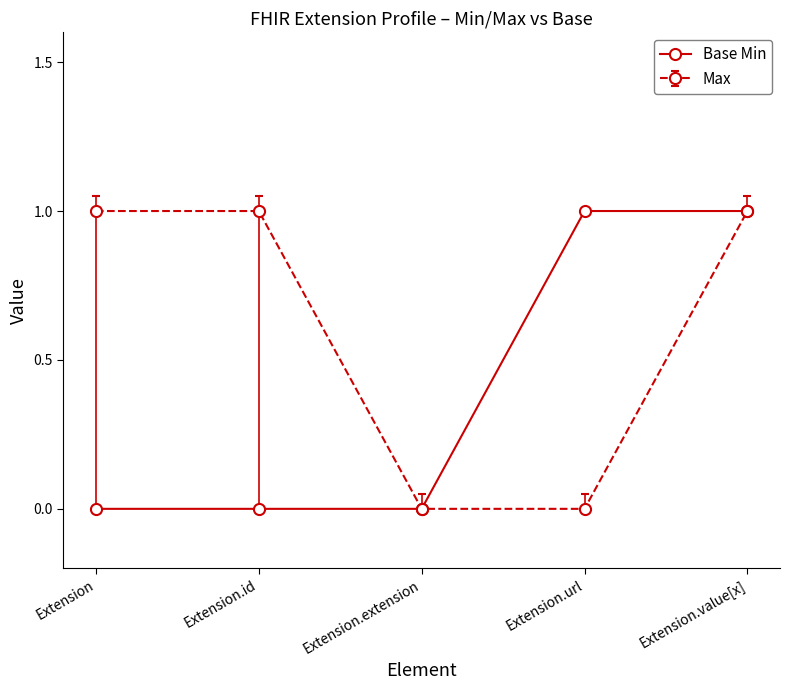

What is the label of the 3rd point from the left?

Extension.extension